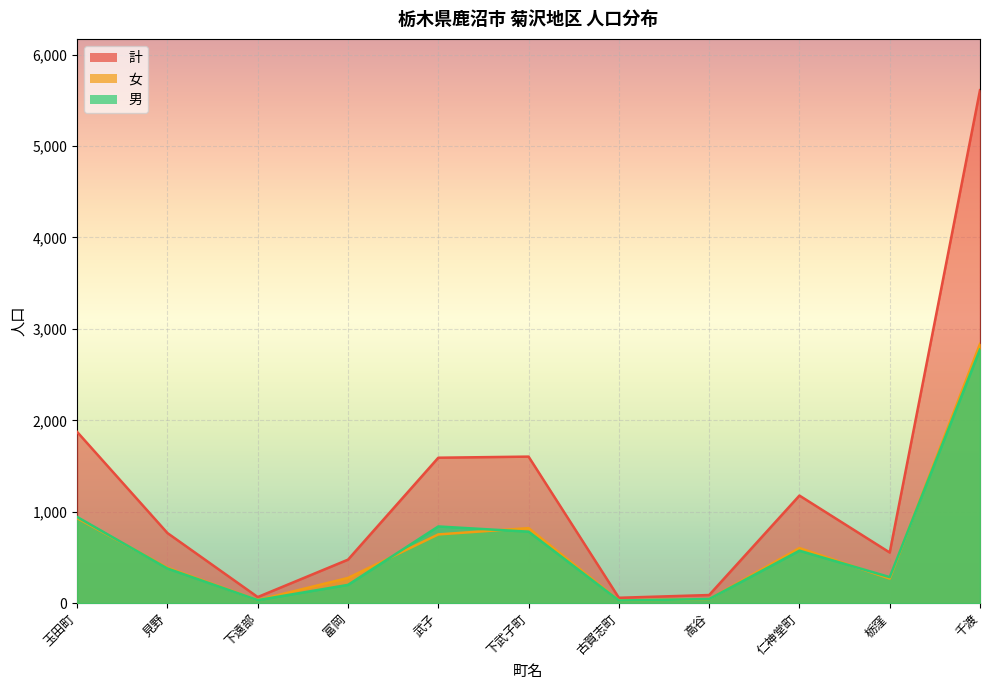

What is the label of the 10th point from the right?

見野